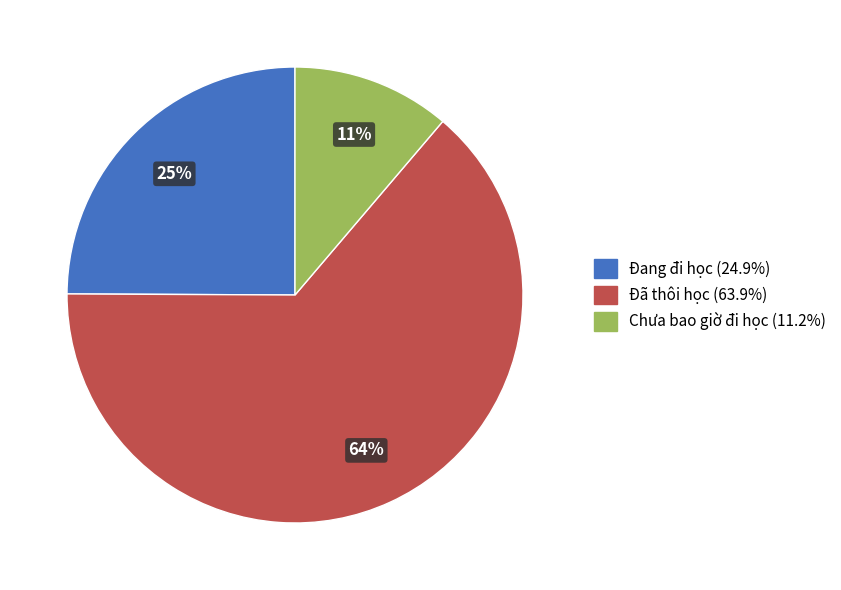

The Đang đi học slice represents 25% of the pie. True or false?

True